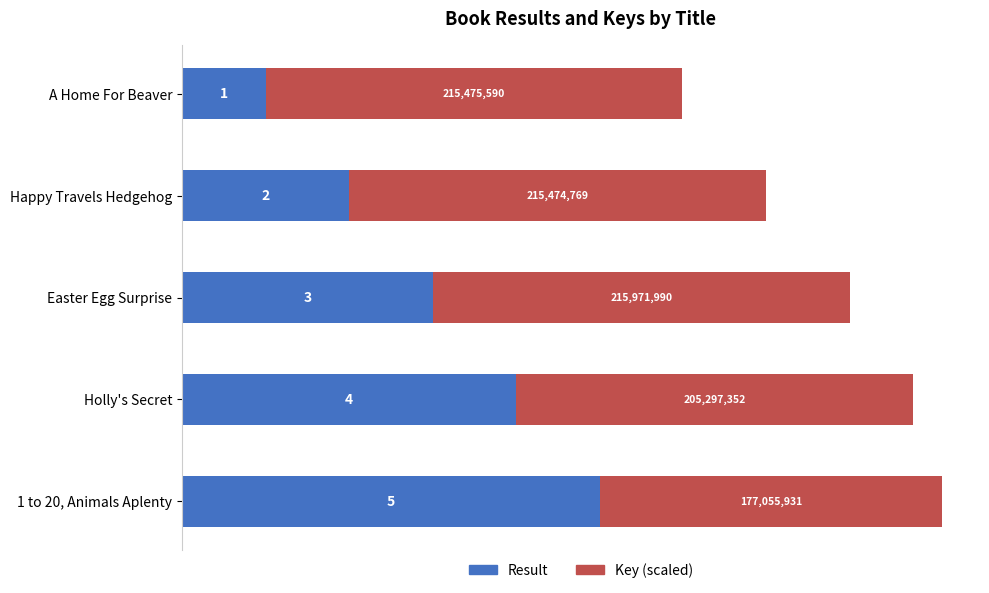

How many Result values are between 2 and 4?

3